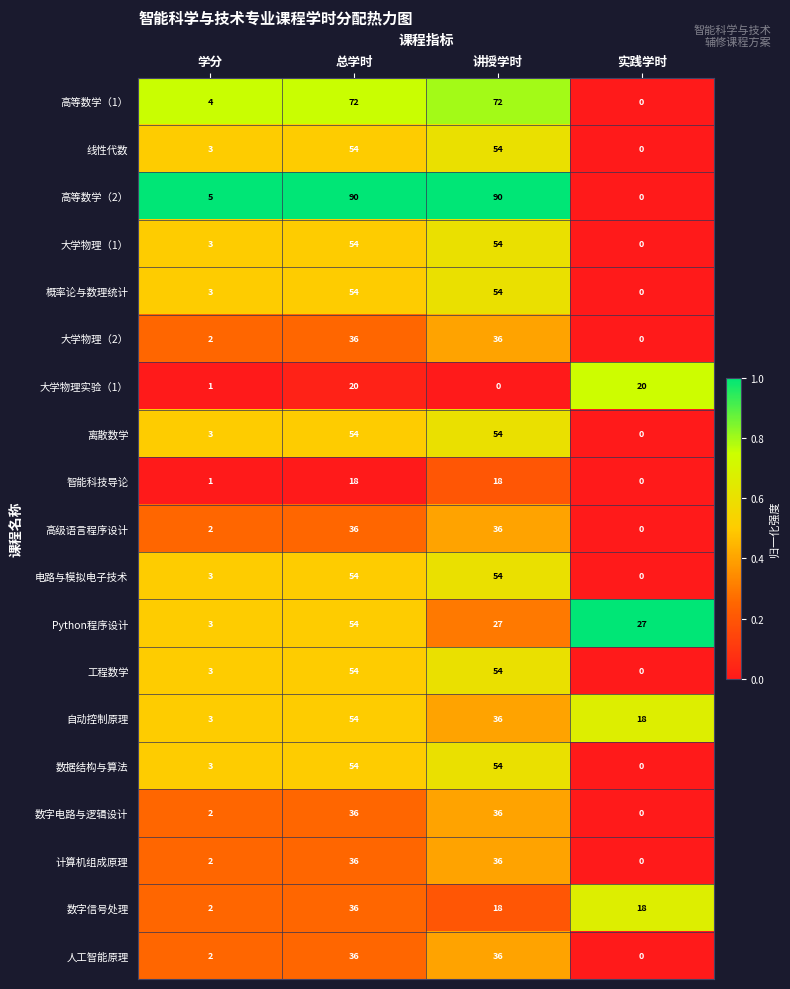

What is the spread (max minus min) of values at 总学时?

72